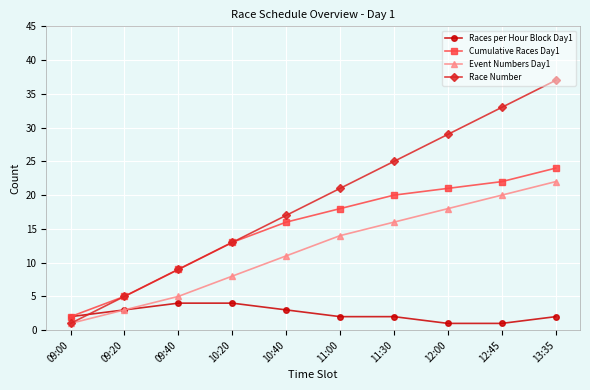

Rank the series at 13:35 from lowest to highest value.

Races per Hour Block Day1, Event Numbers Day1, Cumulative Races Day1, Race Number